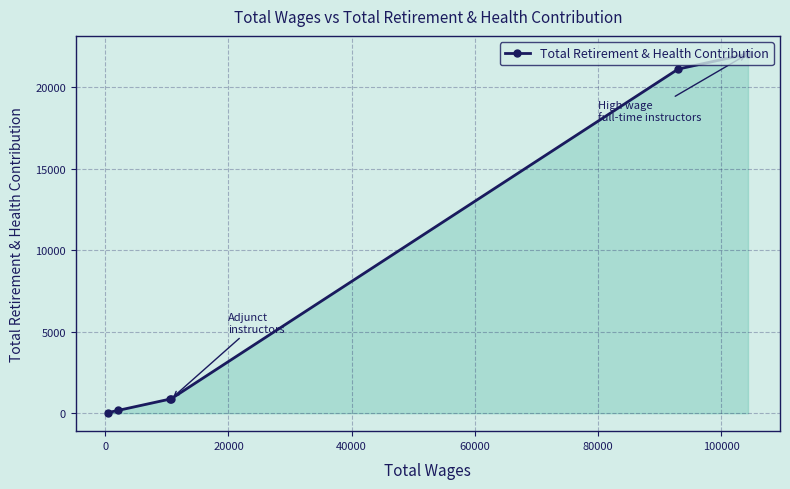

How many series are shown in this chart?

1